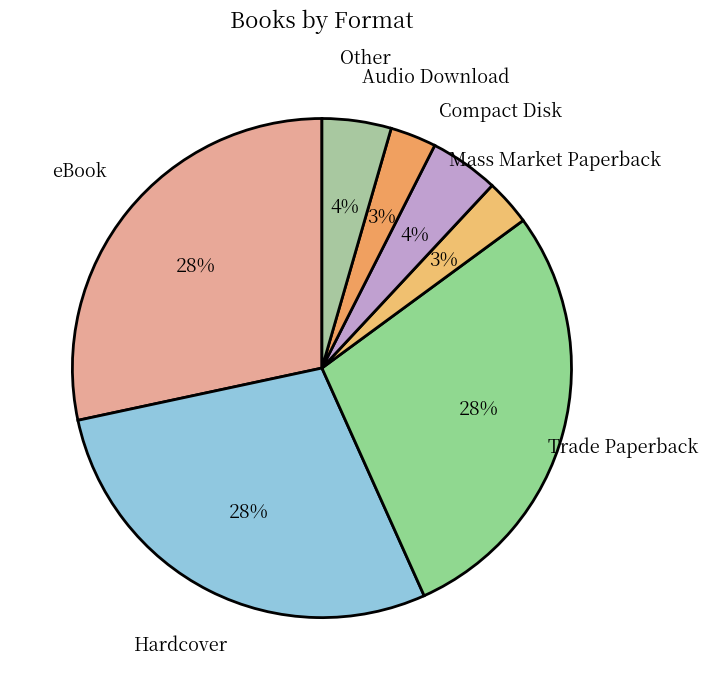

To the nearest percent, what portion does Compact Disk represent?

4%